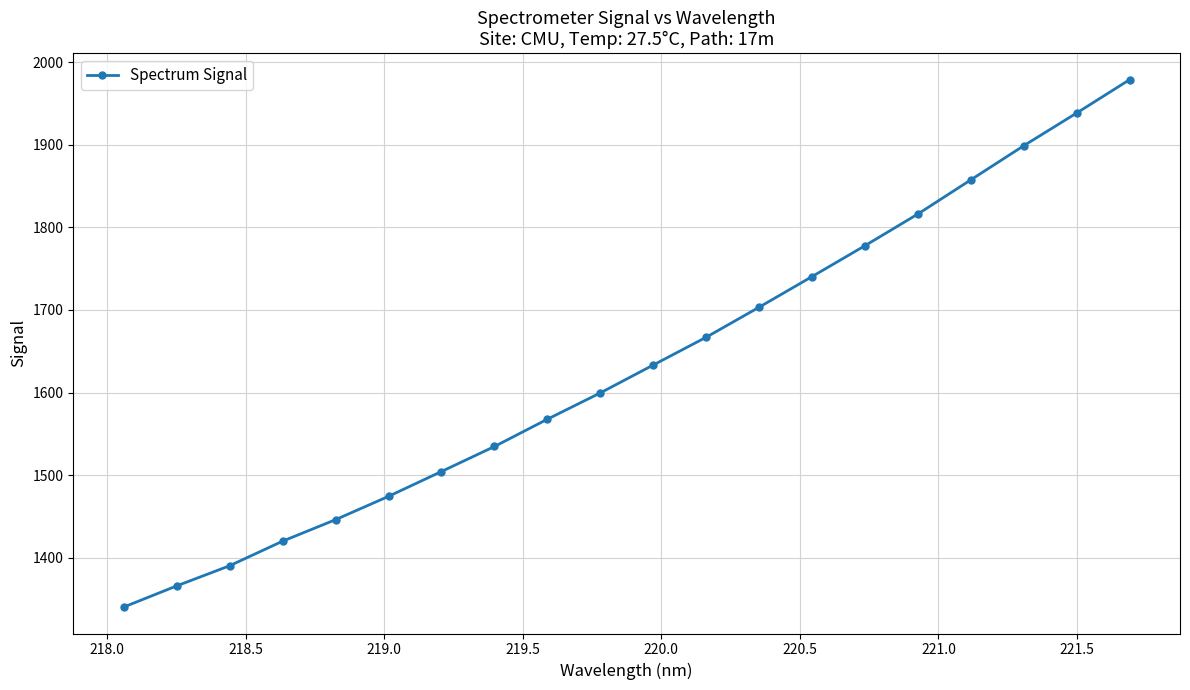

What is the value of the 8th point from the left?

1534.7